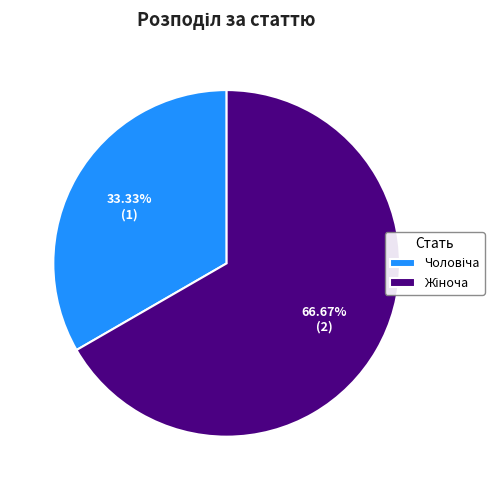

Is there a majority slice in this chart?

Yes